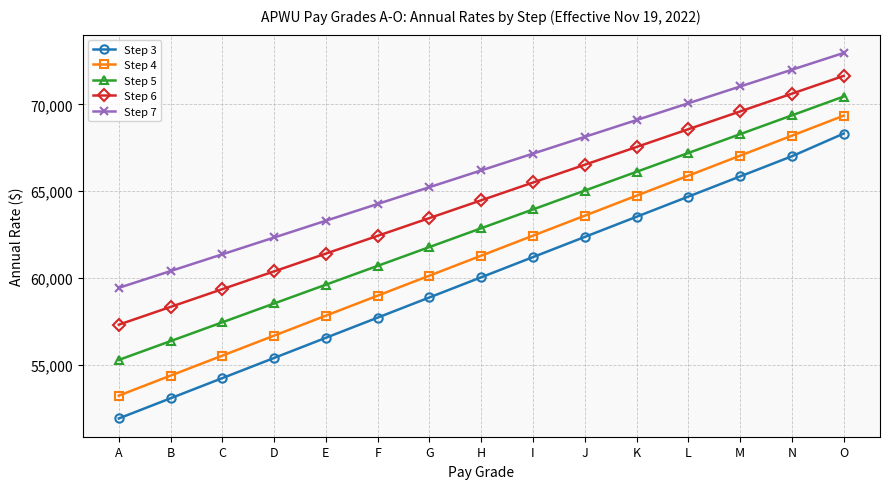

At which category does the chart reach its peak across all series?

O